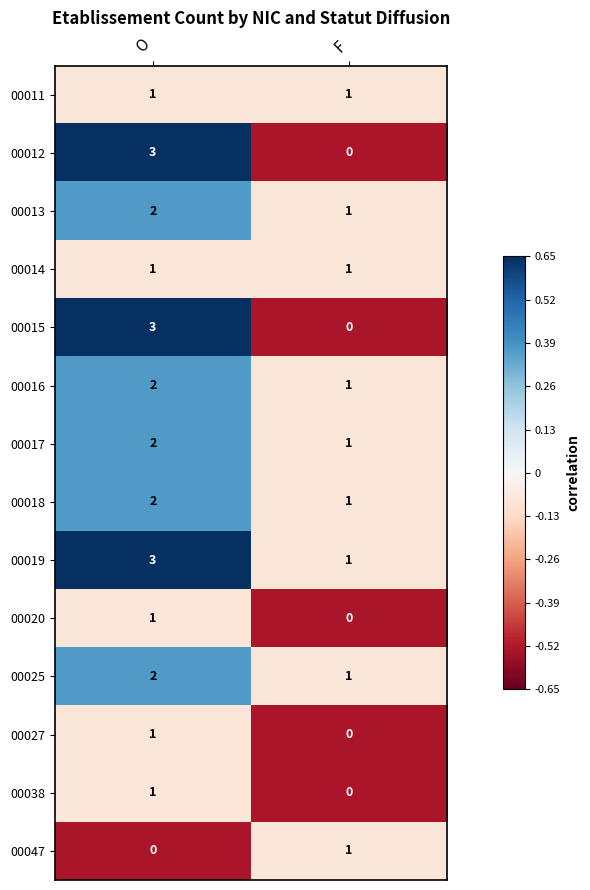

The value of 00012 at F is 2. True or false?

False